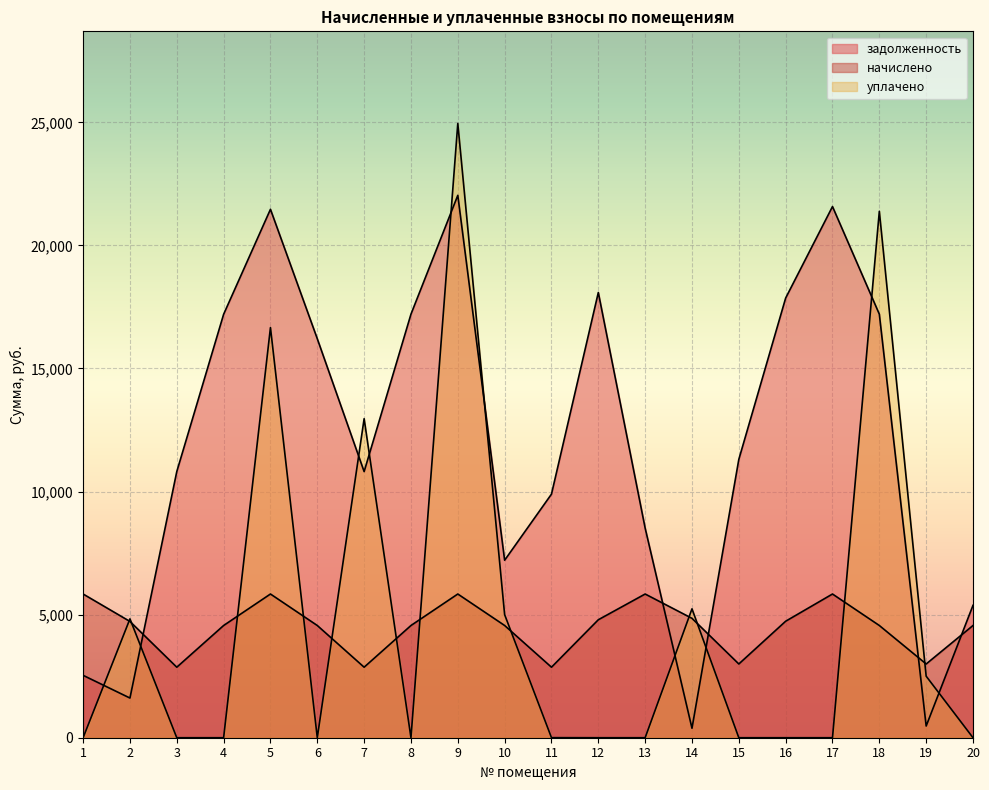

How many series are shown in this chart?

3